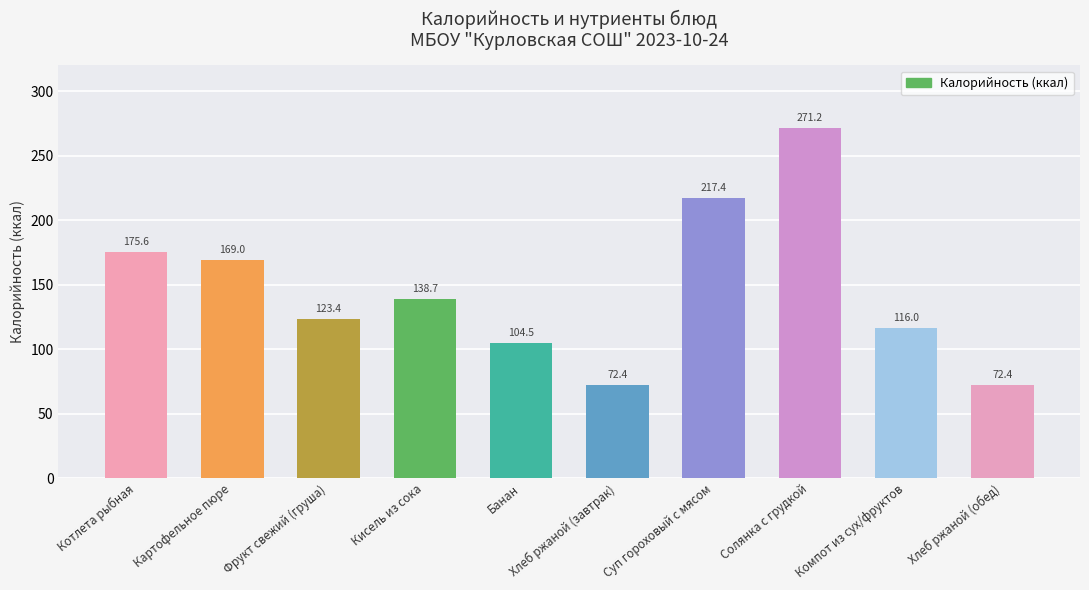

The value at Кисель из сока is 138.7. True or false?

True